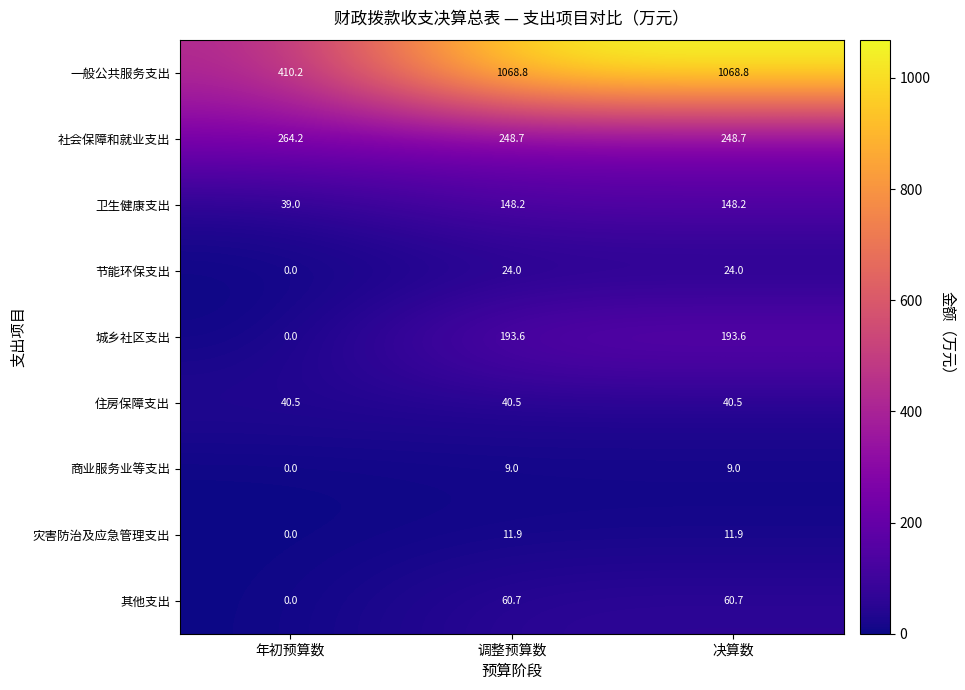

The value of 商业服务业等支出 at 年初预算数 is 5.4. True or false?

False